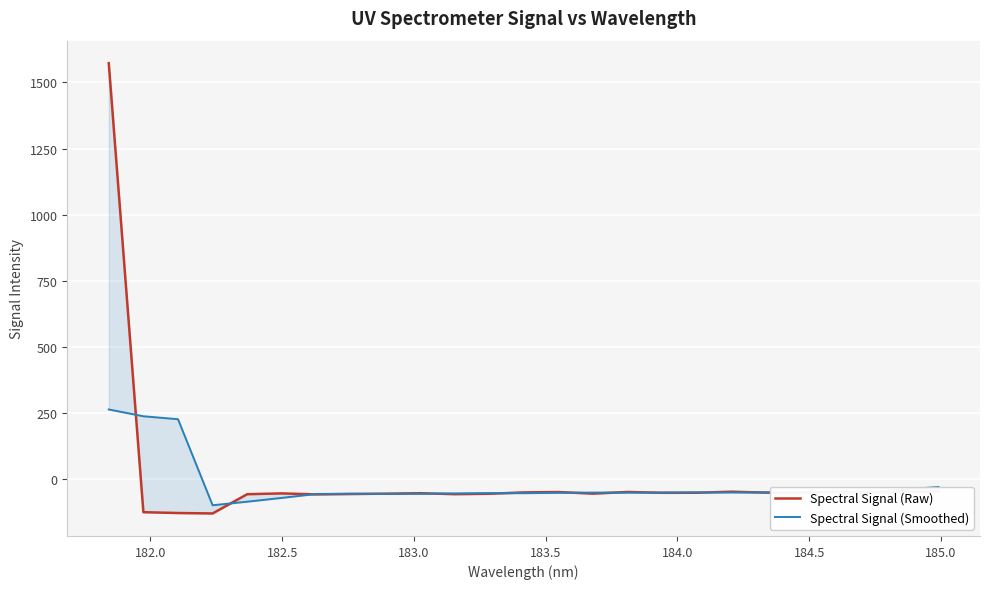

Which series has the largest range (max minus min)?

Spectral Signal (Raw)